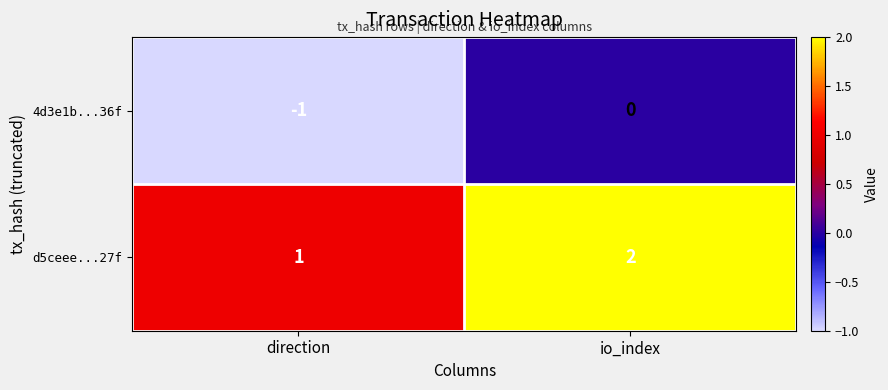

Count the number of data series in this chart.

2